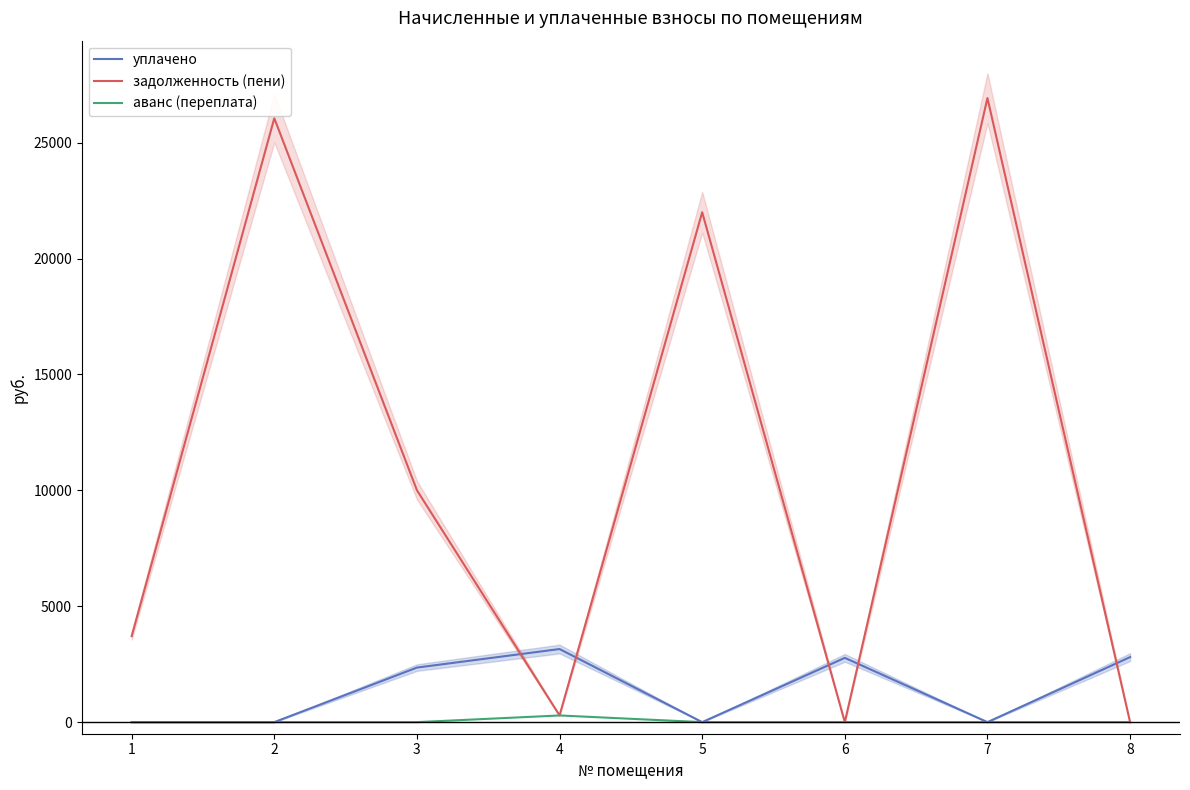

How many interior local valleys does the уплачено series have?

2